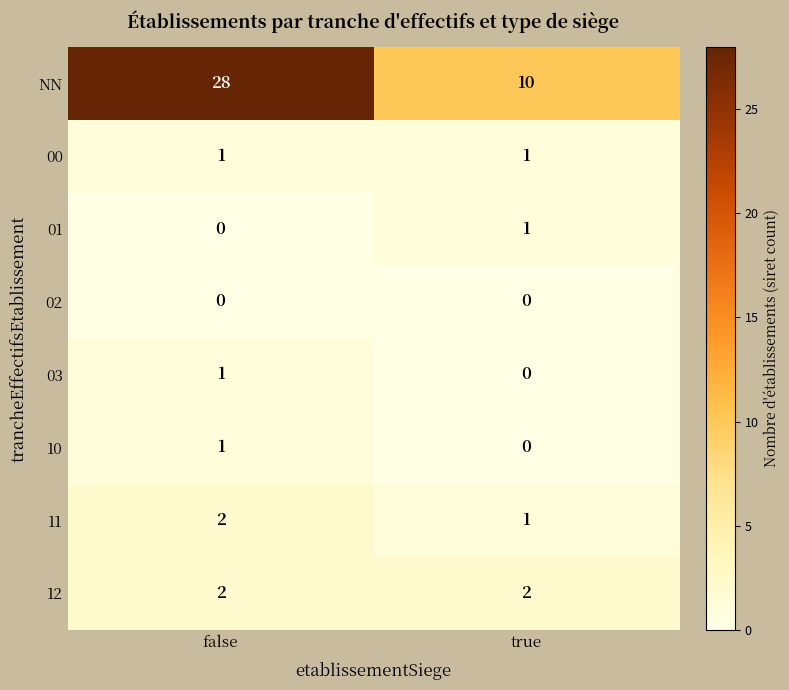

What is the sum of all 11 values?

3